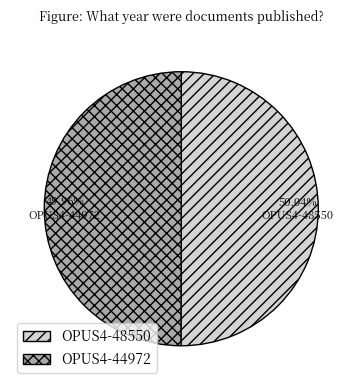

The OPUS4-48550 slice represents 55% of the pie. True or false?

False